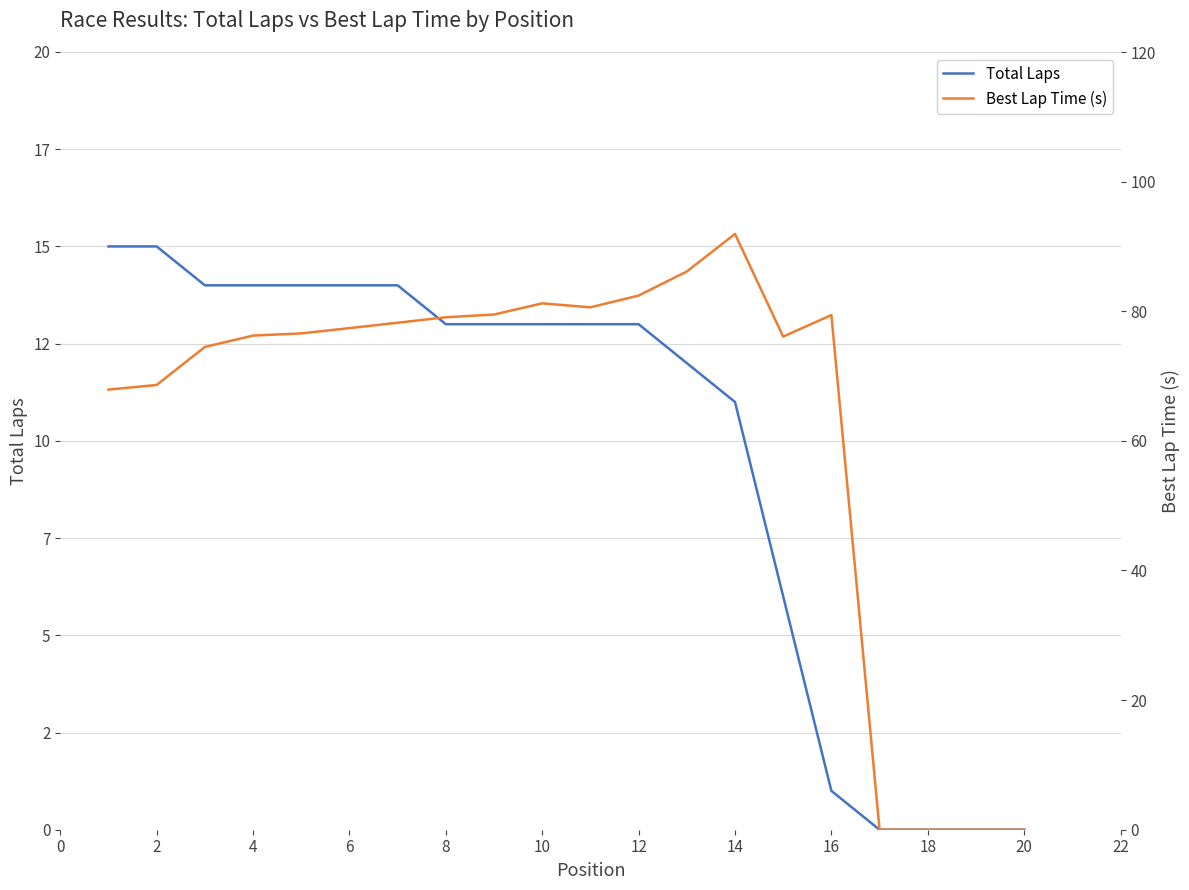

What is the value of the Best Lap Time (s) point at the 14th from the left?

91.9